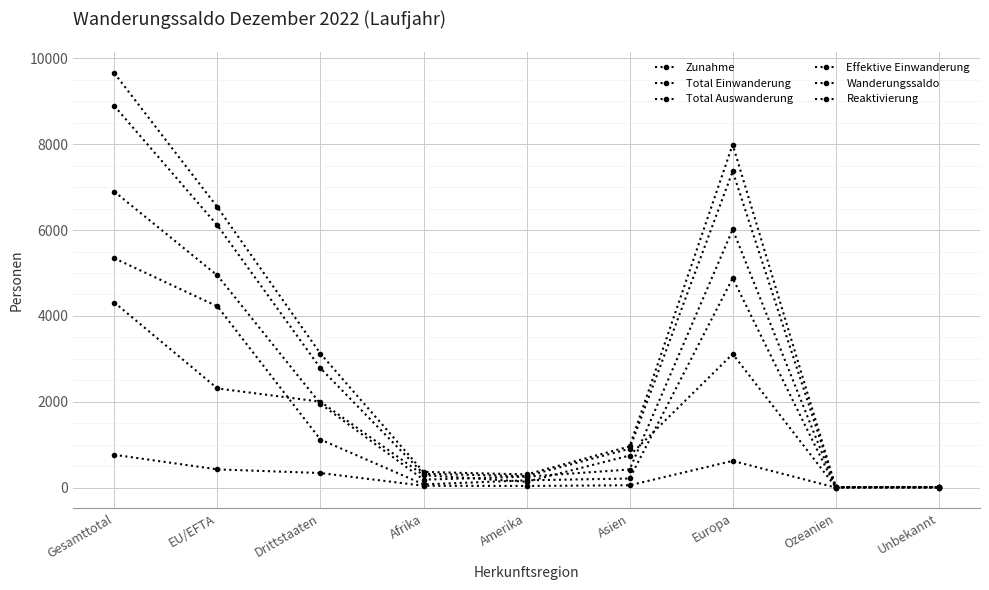

What is the label of the 4th point from the left?

Afrika